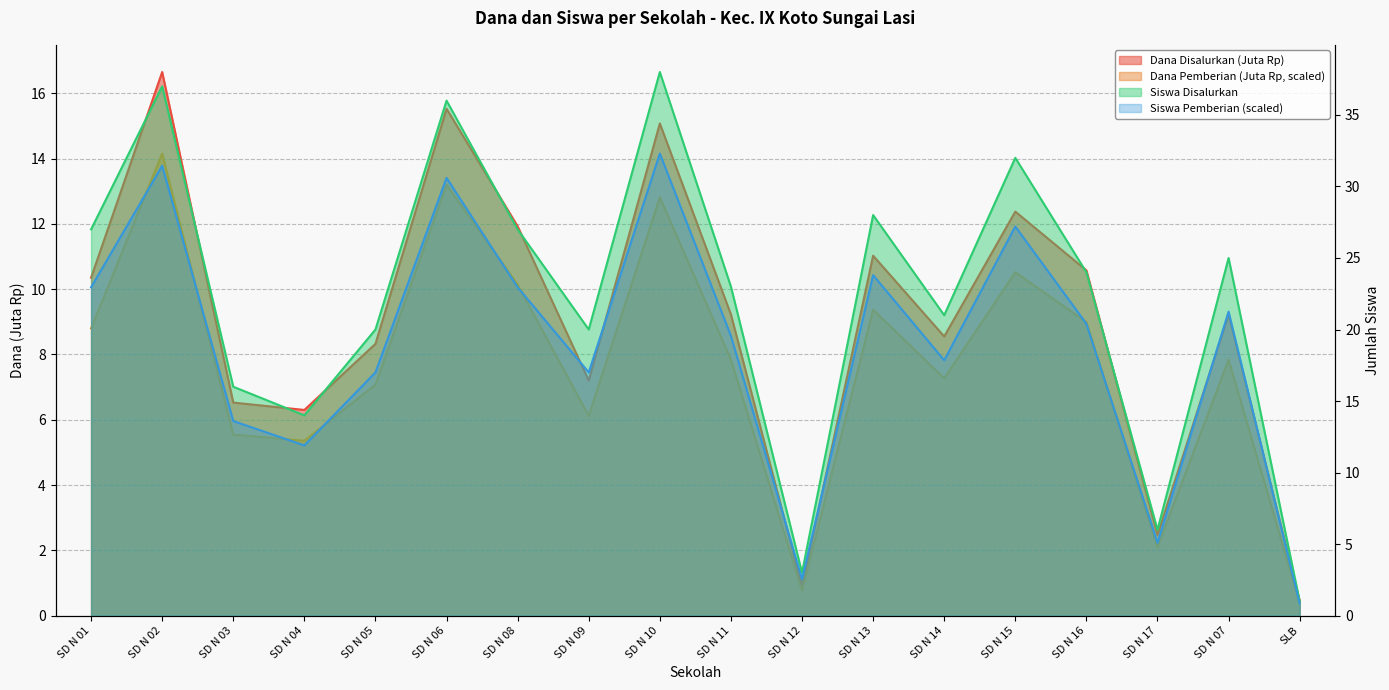

What are all the series names shown in the legend?

Dana Disalurkan, Dana Pemberian, Siswa Disalurkan, Siswa Pemberian